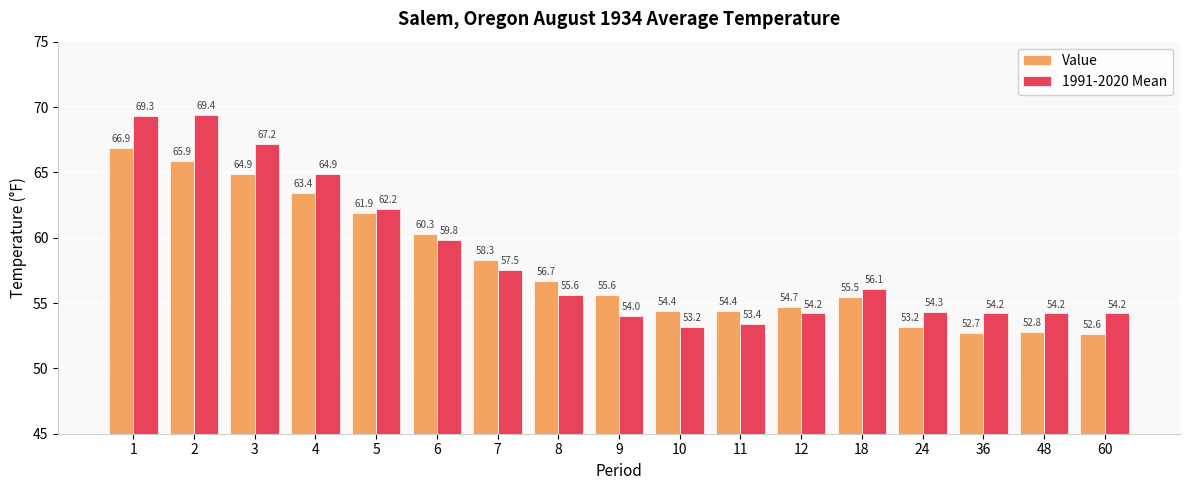

Which series changed the most between 3 and 60?

1991-2020 Mean